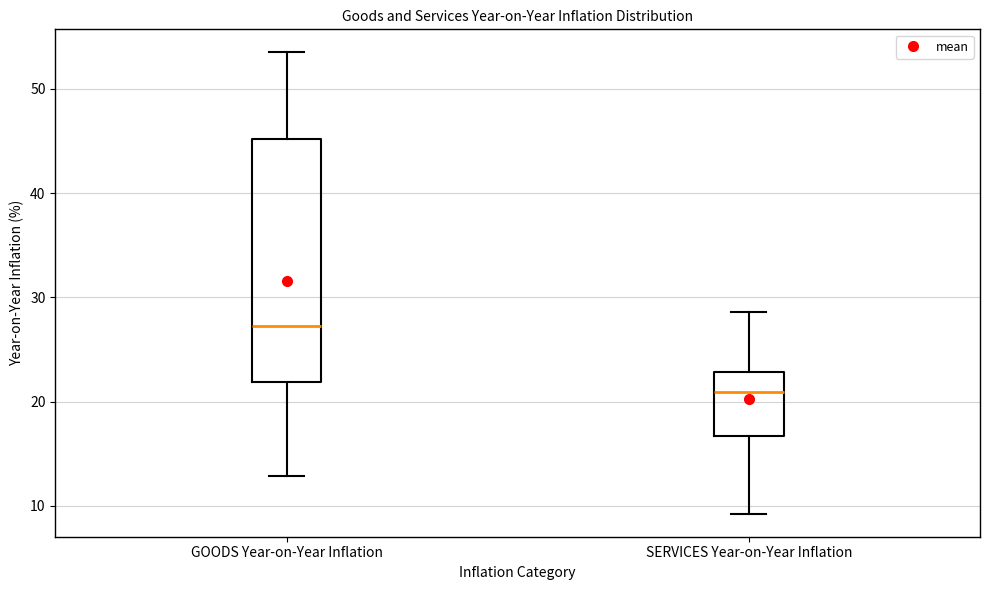

Reading left to right, transcribe this box plot: for each box, give where its median line is, the range the box spans, and where its two whiskers end, as read against the y-axis. The values are not printed on the chart, so give them approximately, as read against the axis.

GOODS Year-on-Year Inflation: median 27, box 22 to 45, whiskers 13 to 54
SERVICES Year-on-Year Inflation: median 21, box 17 to 23, whiskers 9 to 29